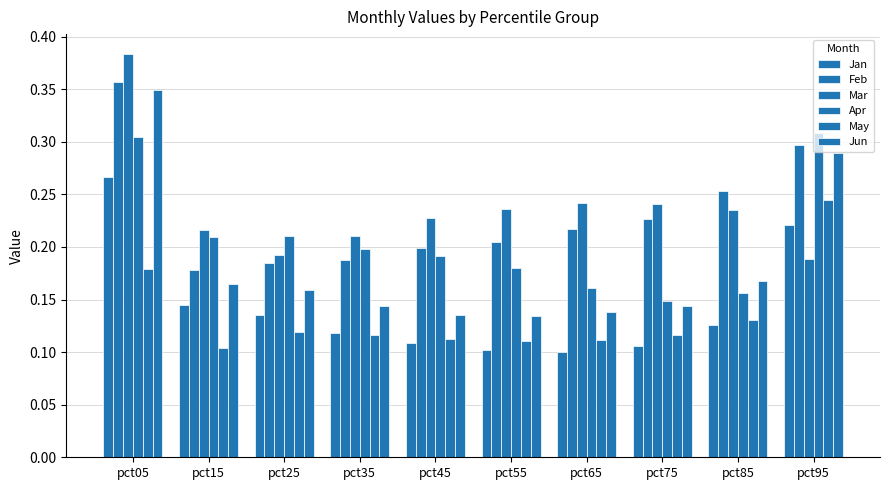

List the series in order of their peak value, highest first.

Mar, Feb, Jun, Apr, Jan, May